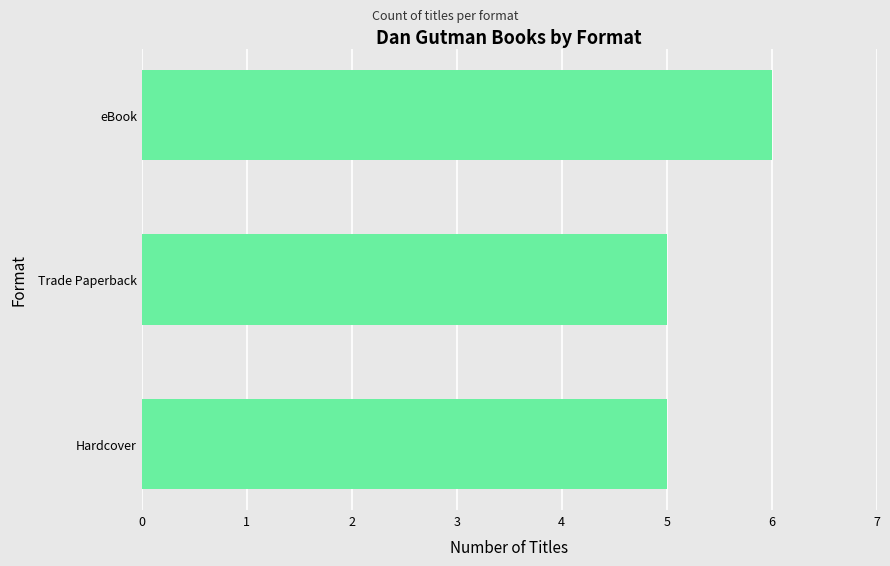

Read the value at Hardcover.

5